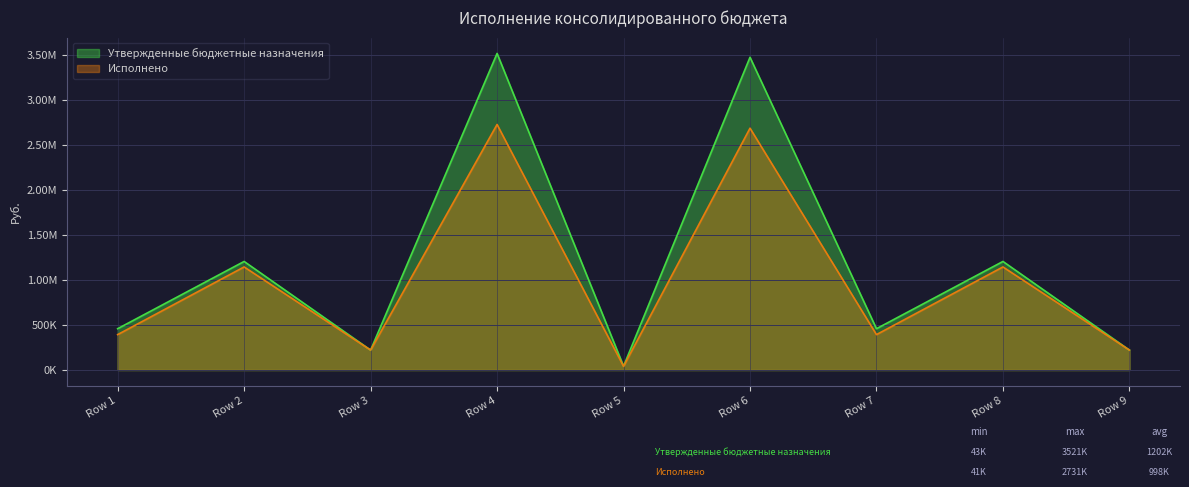

Rank the series by their average value, from lowest to highest.

Исполнено, Утвержденные бюджетные назначения